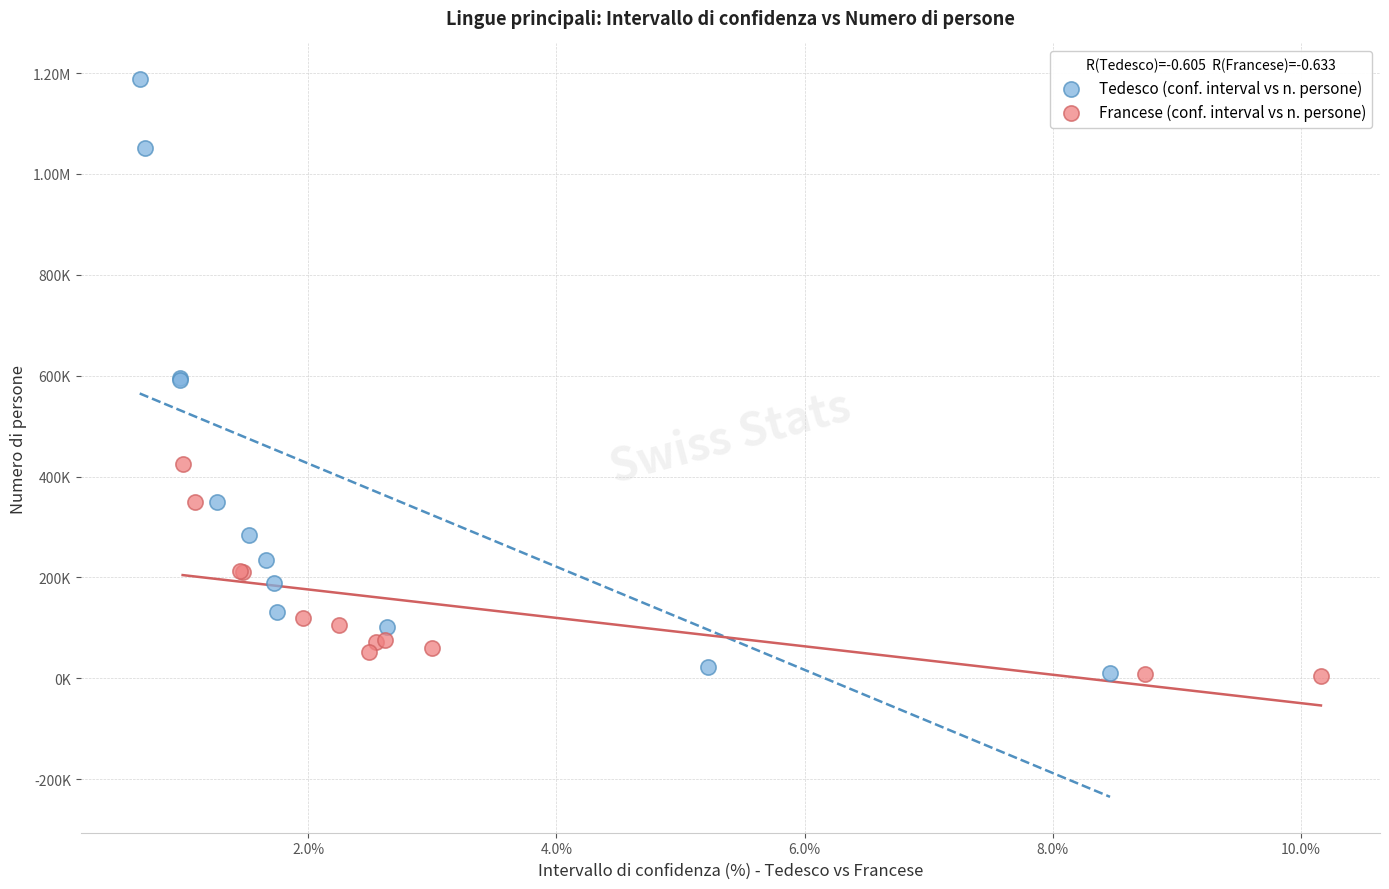

What are all the series names shown in the legend?

Tedesco (conf. interval vs n. persone), Francese (conf. interval vs n. persone)